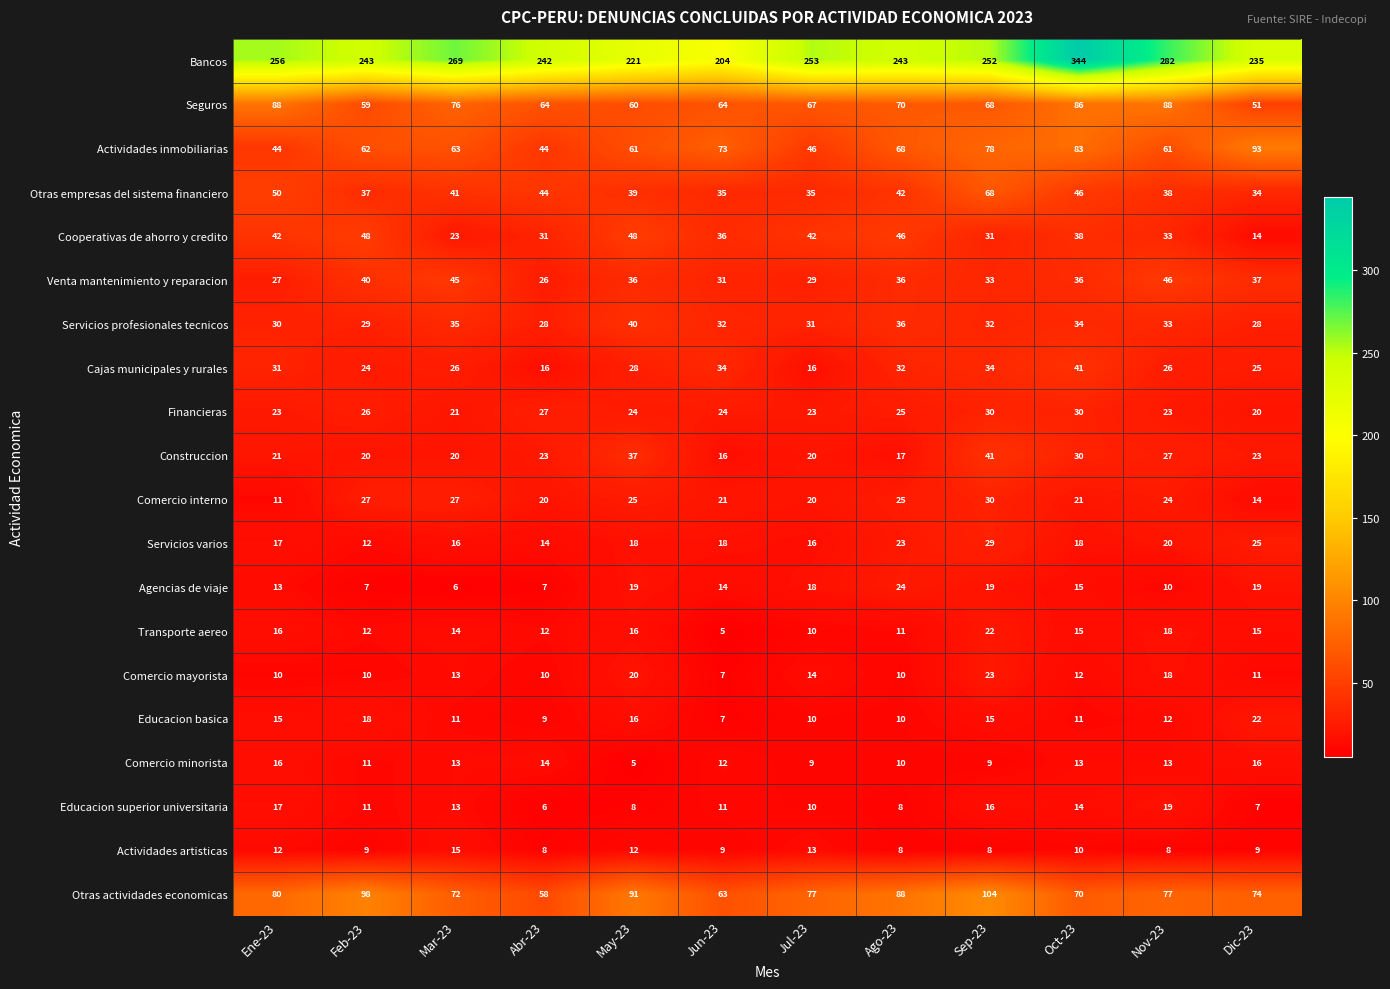

What is the difference between the highest and lowest values at Oct-23?

334